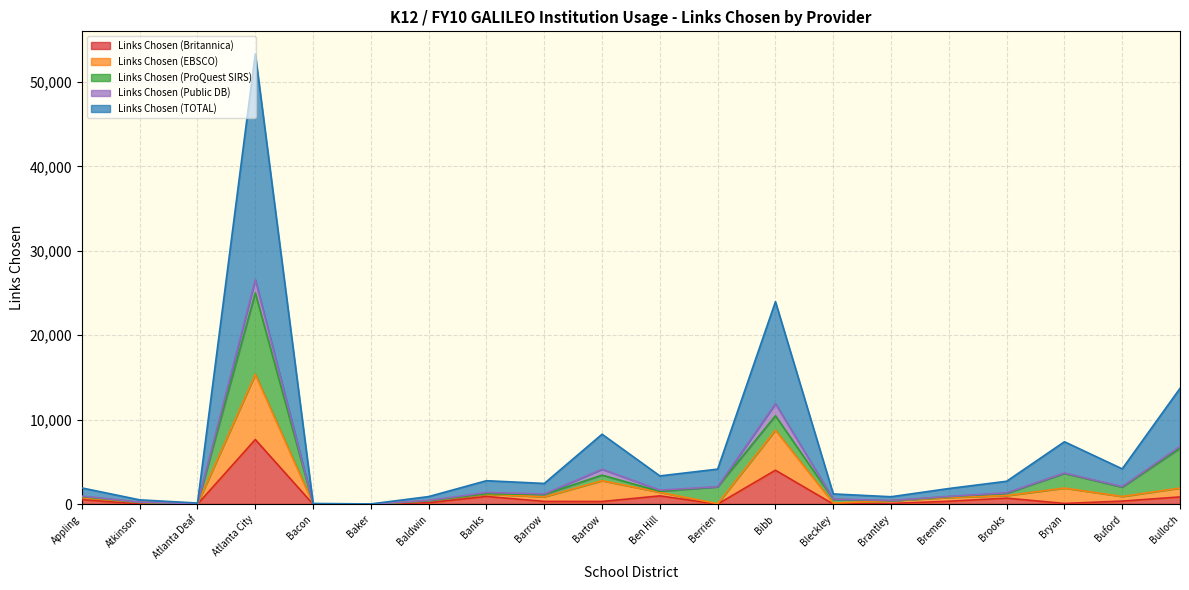

Which series has the largest range (max minus min)?

Links Chosen (TOTAL)